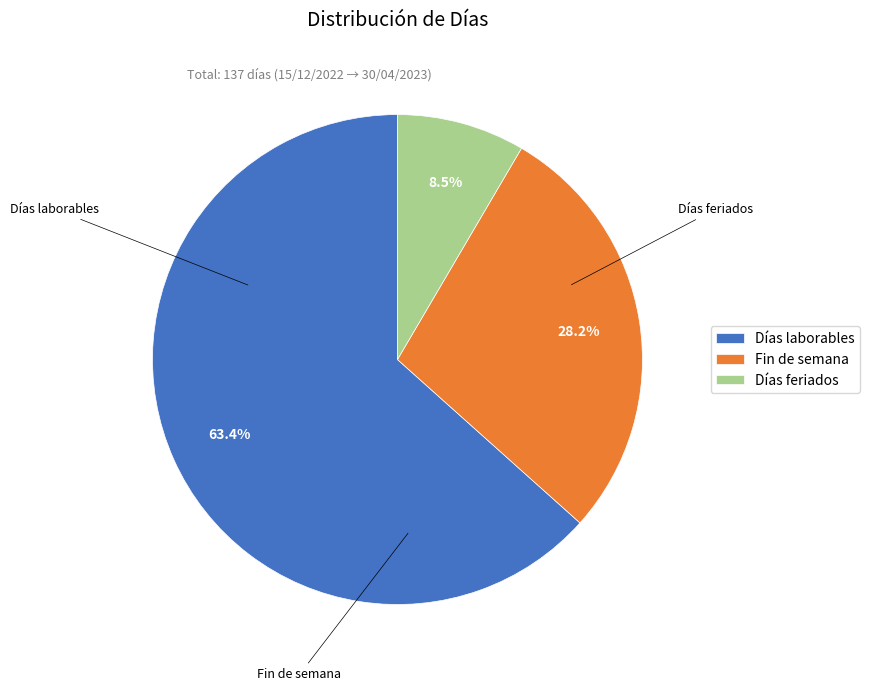

What portion of the pie excludes Fin de semana?

71.8%